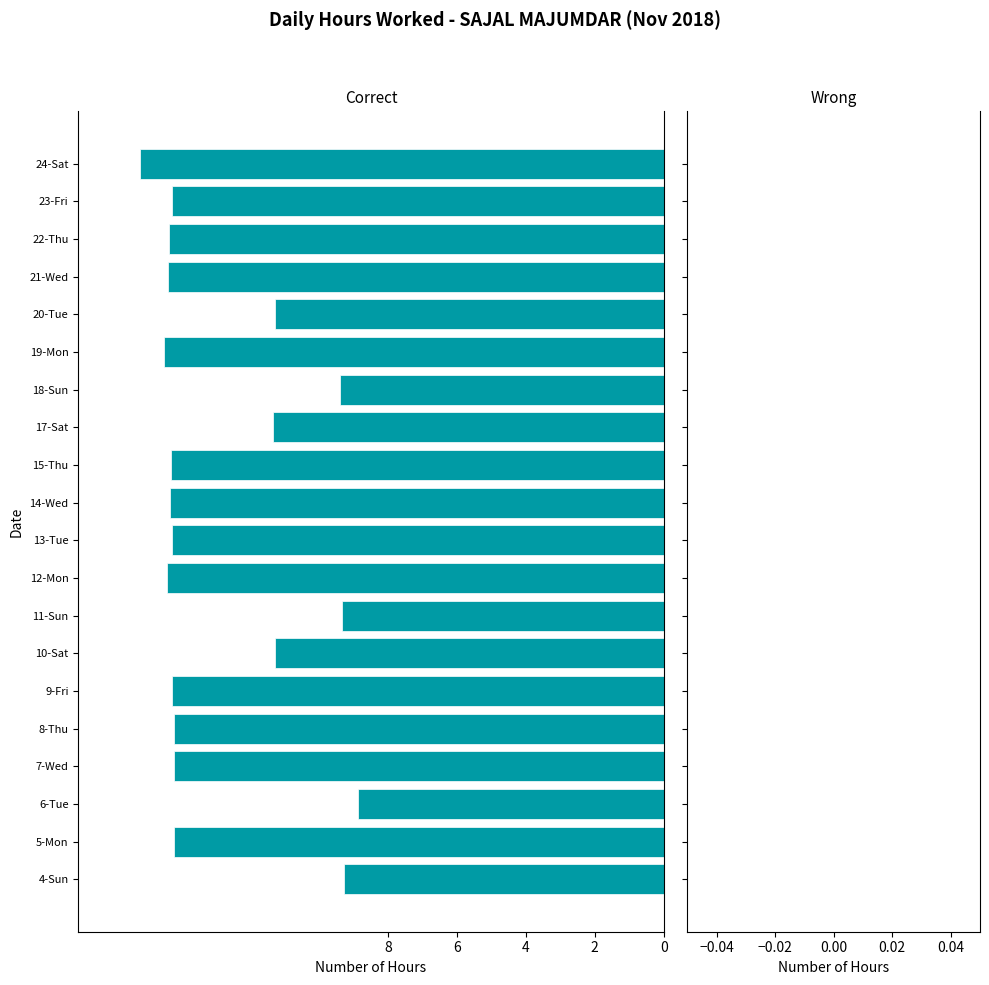

Are the bars horizontal?

Yes